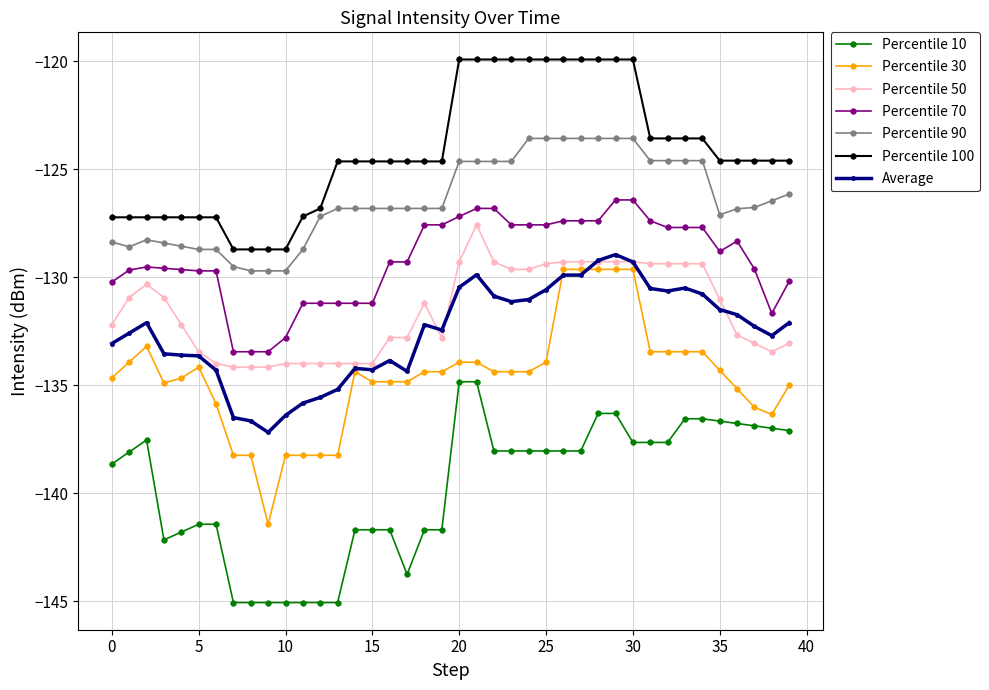

What is the lowest value of the Percentile 90 series?

-129.7